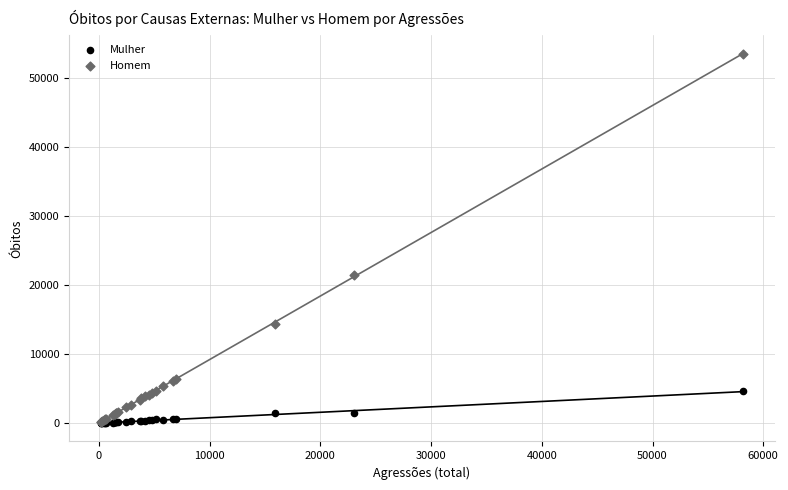

In the Homem series, what Y value is closest to 26799?

21519